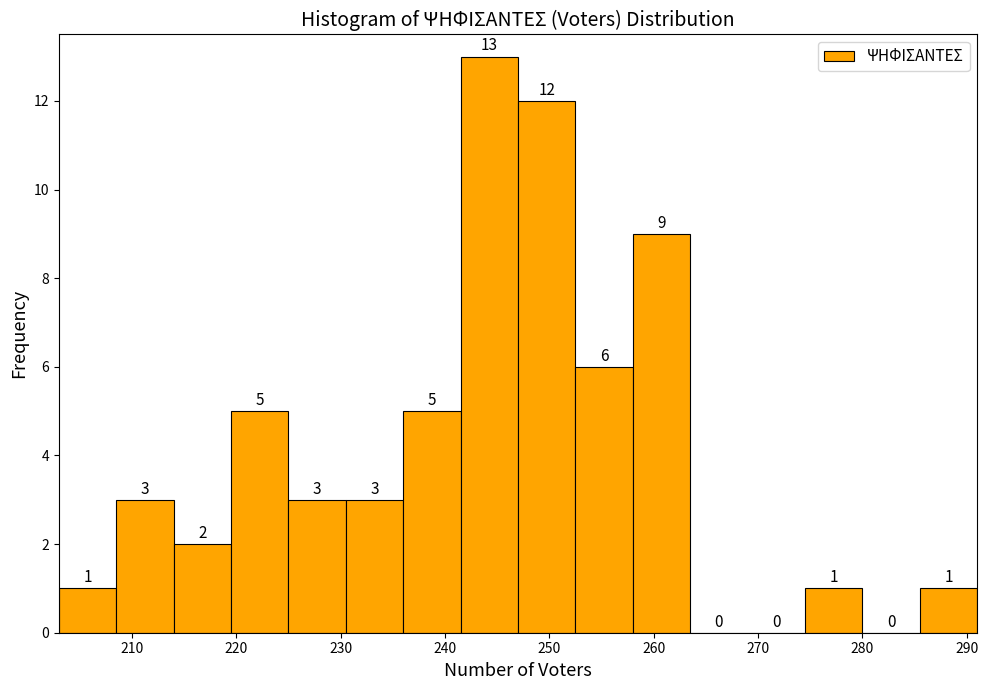

Over which range of the x-axis is the bar tallest?

241.5 to 247.0